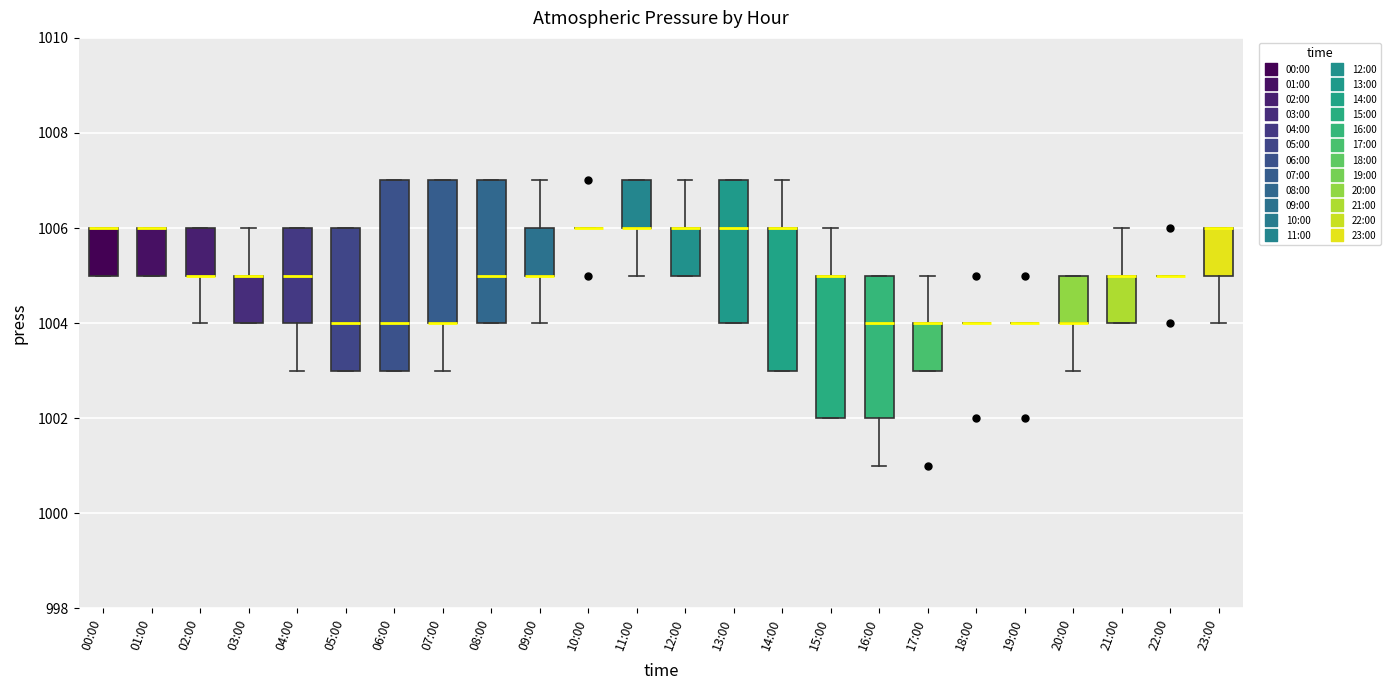

Reading left to right, read every box against the y-axis: the position of its median line, the range the box covers, and the ends of its whiskers. The values are not printed on the chart, so give them approximately, as read against the axis.

00:00: median 1006 (drawn on the box's upper edge), box 1005 to 1006, whiskers 1005 to 1006
01:00: median 1006 (drawn on the box's upper edge), box 1005 to 1006, whiskers 1005 to 1006
02:00: median 1005 (drawn on the box's lower edge), box 1005 to 1006, whiskers 1004 to 1006
03:00: median 1005 (drawn on the box's upper edge), box 1004 to 1005, whiskers 1004 to 1006
04:00: median 1005, box 1004 to 1006, whiskers 1003 to 1006
05:00: median 1004, box 1003 to 1006, whiskers 1003 to 1006
06:00: median 1004, box 1003 to 1007, whiskers 1003 to 1007
07:00: median 1004 (drawn on the box's lower edge), box 1004 to 1007, whiskers 1003 to 1007
08:00: median 1005, box 1004 to 1007, whiskers 1004 to 1007
09:00: median 1005 (drawn on the box's lower edge), box 1005 to 1006, whiskers 1004 to 1007
10:00: box collapsed to a line at 1006, whiskers 1006 to 1006
11:00: median 1006 (drawn on the box's lower edge), box 1006 to 1007, whiskers 1005 to 1007
12:00: median 1006 (drawn on the box's upper edge), box 1005 to 1006, whiskers 1005 to 1007
13:00: median 1006, box 1004 to 1007, whiskers 1004 to 1007
14:00: median 1006 (drawn on the box's upper edge), box 1003 to 1006, whiskers 1003 to 1007
15:00: median 1005 (drawn on the box's upper edge), box 1002 to 1005, whiskers 1002 to 1006
16:00: median 1004, box 1002 to 1005, whiskers 1001 to 1005
17:00: median 1004 (drawn on the box's upper edge), box 1003 to 1004, whiskers 1003 to 1005
18:00: box collapsed to a line at 1004, whiskers 1004 to 1004
19:00: box collapsed to a line at 1004, whiskers 1004 to 1004
20:00: median 1004 (drawn on the box's lower edge), box 1004 to 1005, whiskers 1003 to 1005
21:00: median 1005 (drawn on the box's upper edge), box 1004 to 1005, whiskers 1004 to 1006
22:00: box collapsed to a line at 1005, whiskers 1005 to 1005
23:00: median 1006 (drawn on the box's upper edge), box 1005 to 1006, whiskers 1004 to 1006